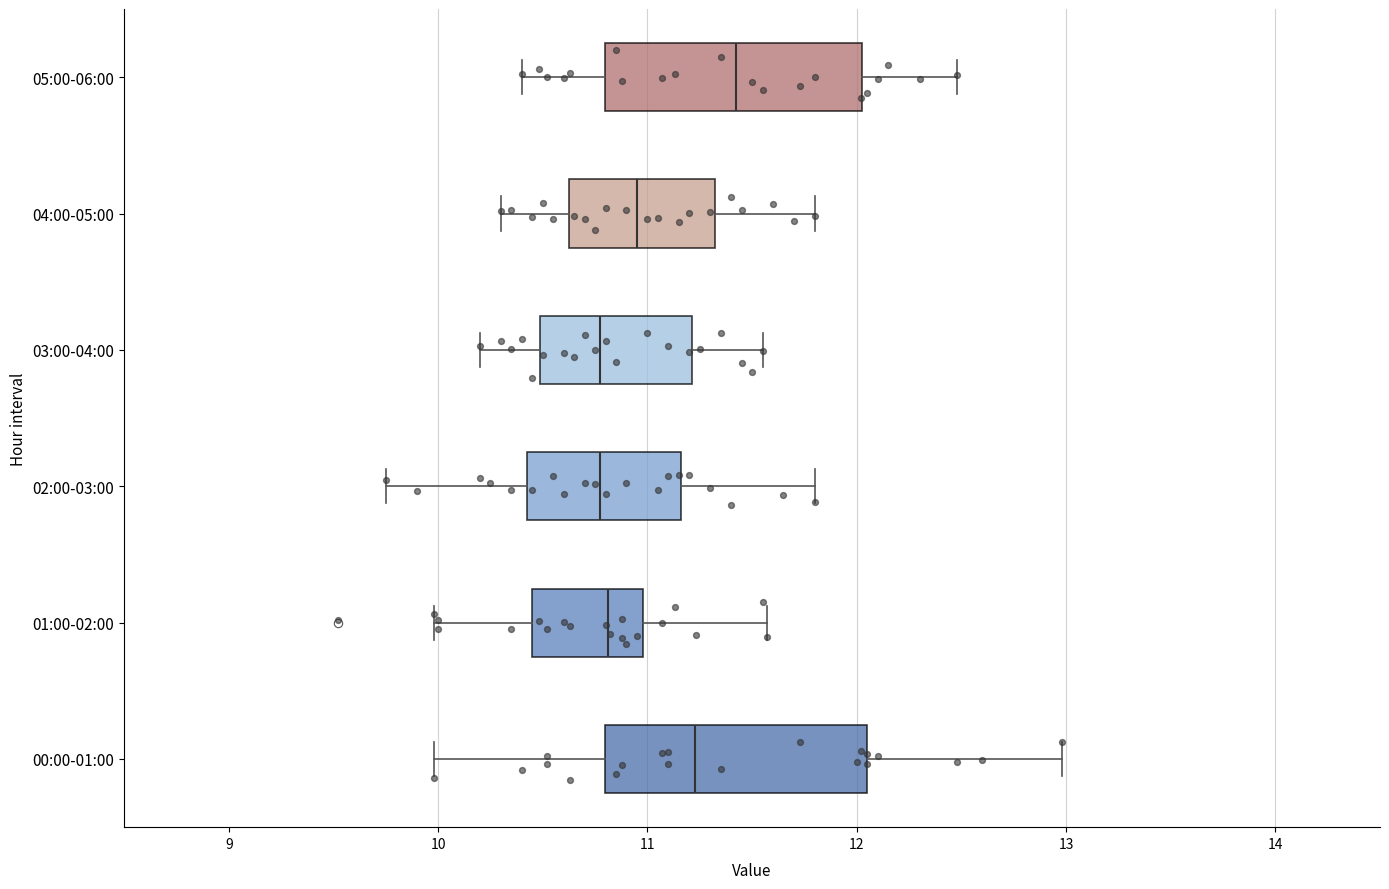

Which box's median line is the furthest to the right?

05:00-06:00